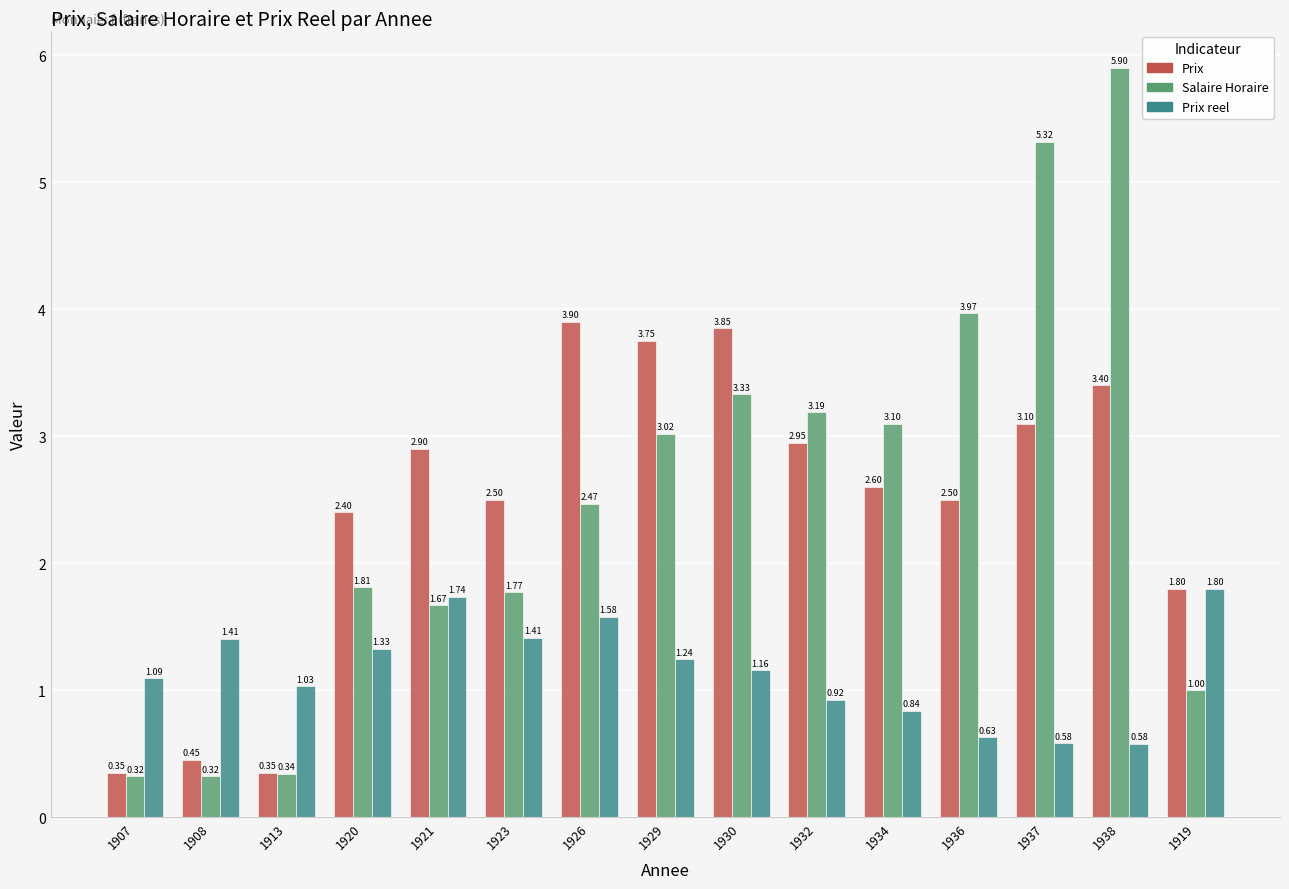

Which series has the largest total across all categories?

Salaire Horaire